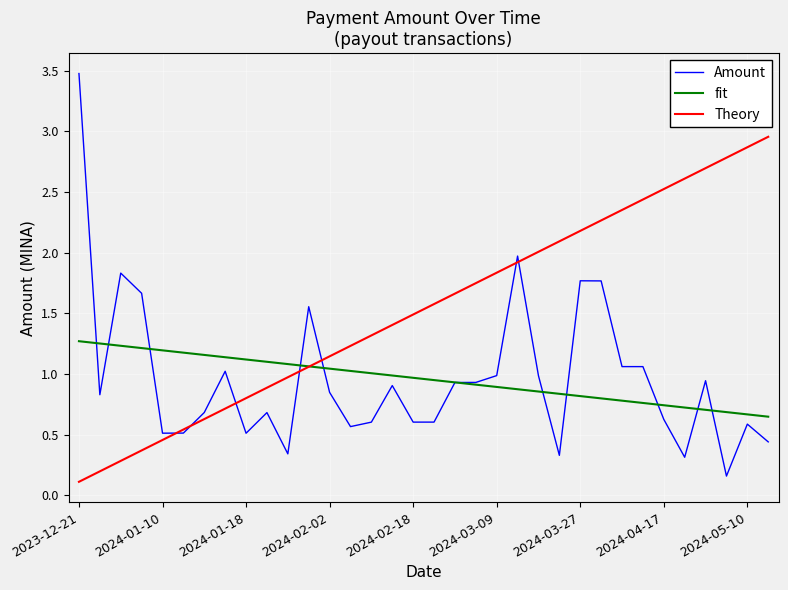

Which series has the largest total across all categories?

Theory